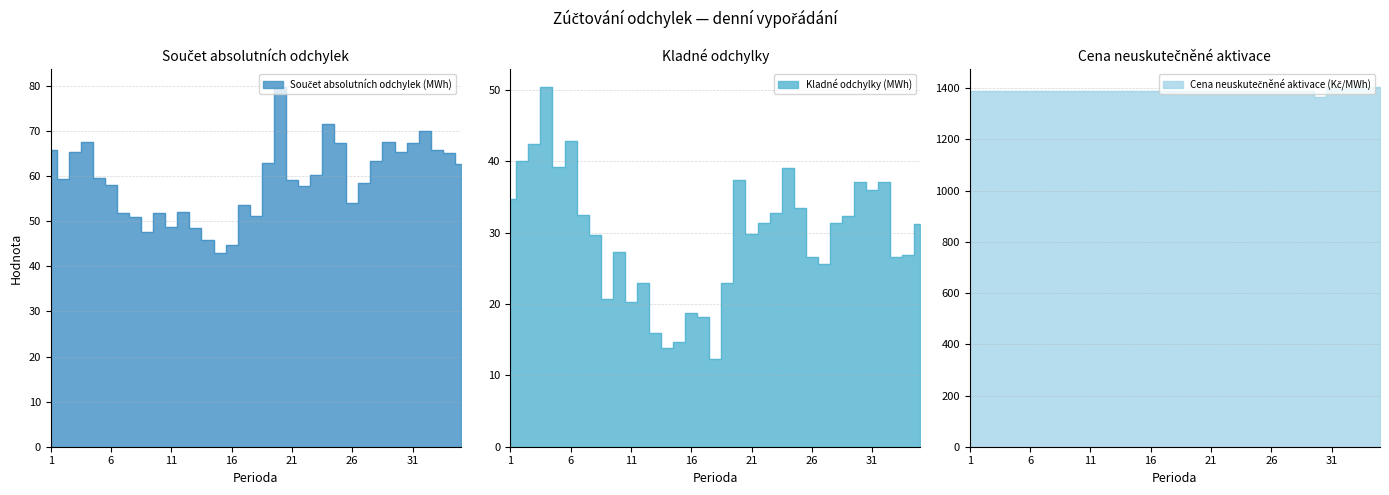

The Součet absolutních odchylek (MWh) series shows 12.2 at 5. True or false?

False